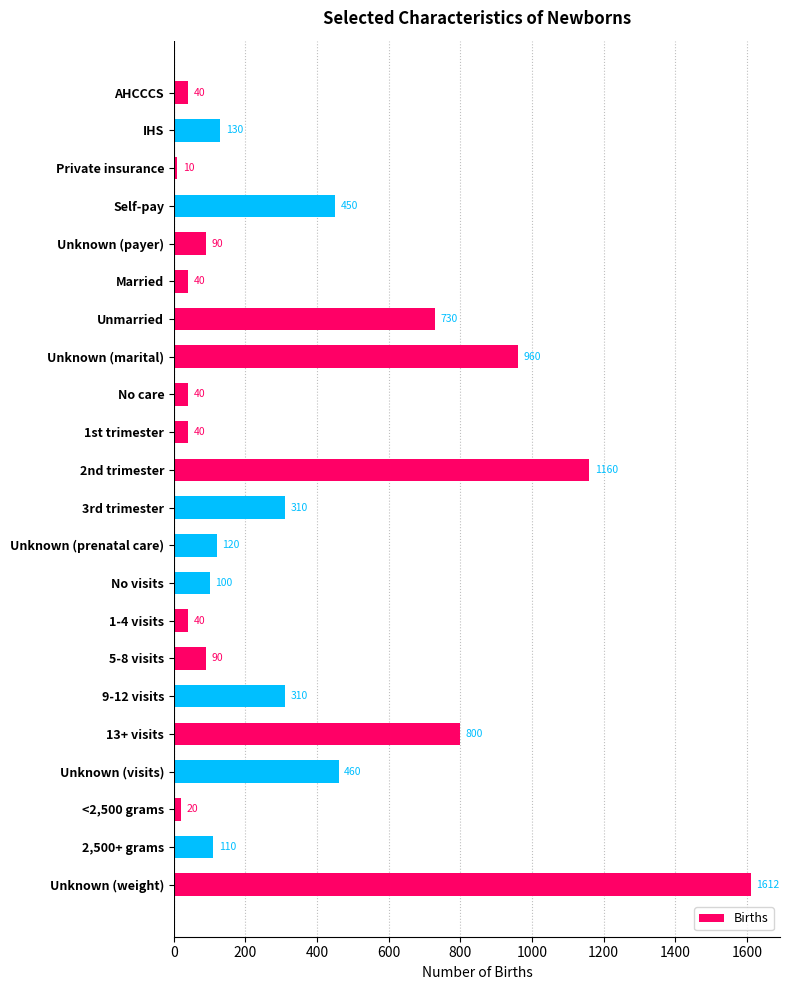

Count the number of categories in the chart.

22